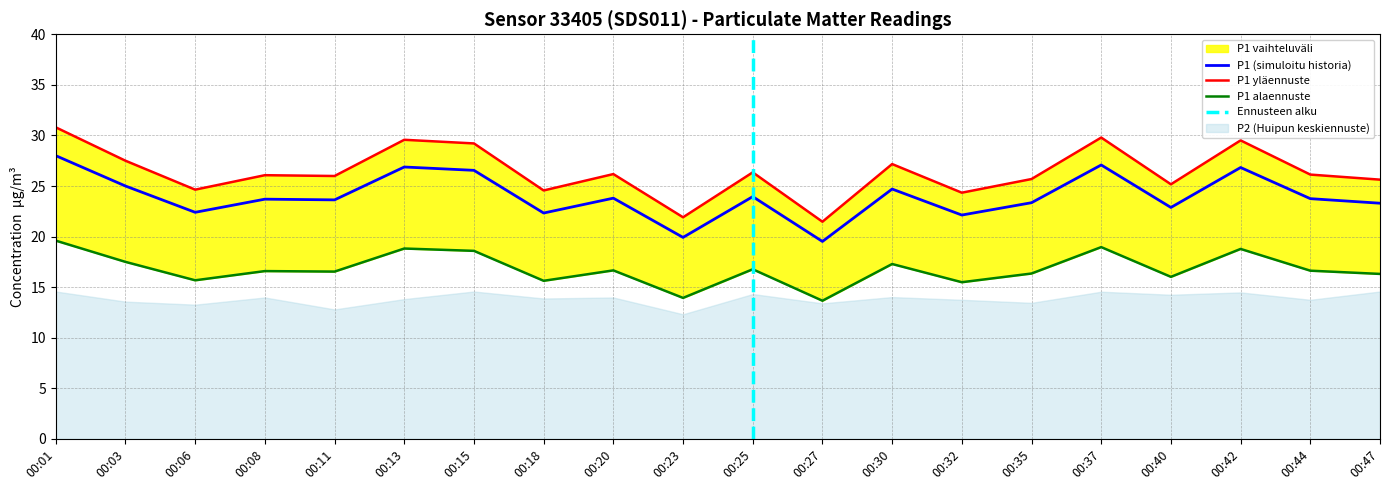

Between 00:03 and 00:13, which series saw the biggest shift?

P1_upper